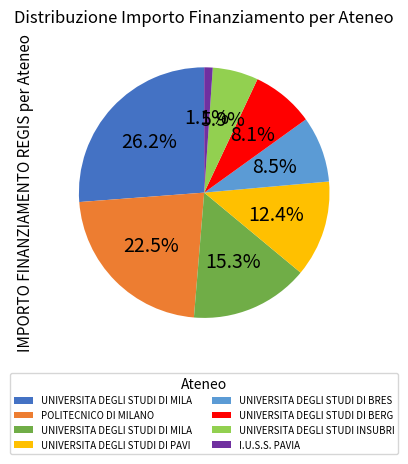

To the nearest percent, what is the average slice percentage?

12%